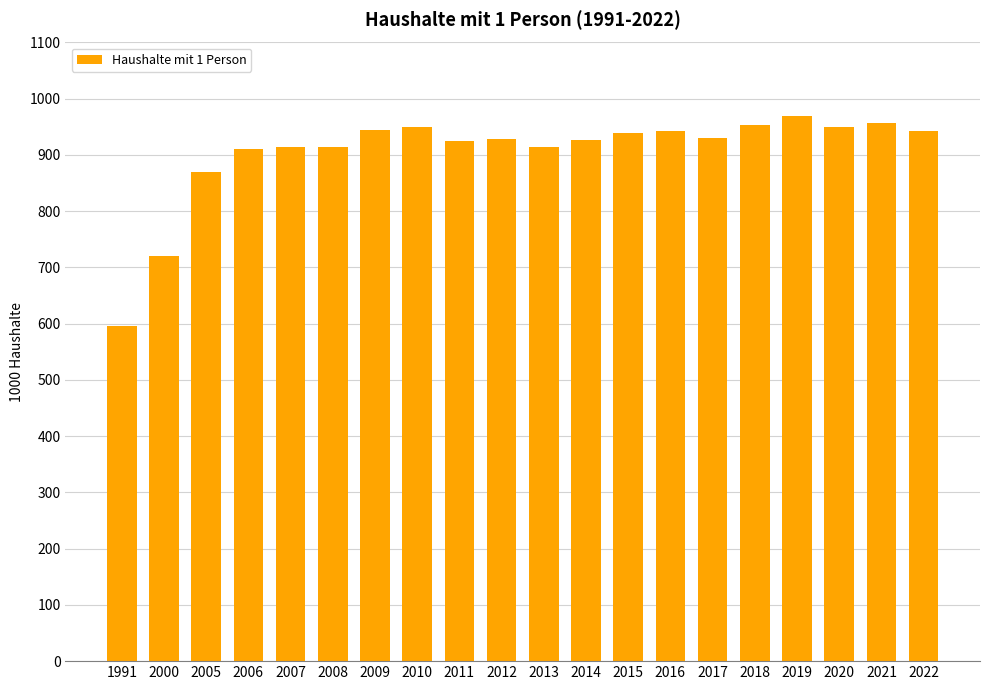

How many distinct data groups are displayed?

1